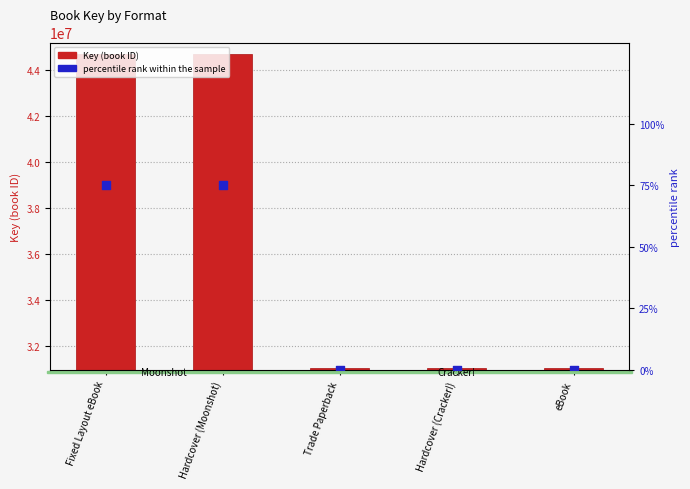

Which series has the largest total across all categories?

Key (book ID)